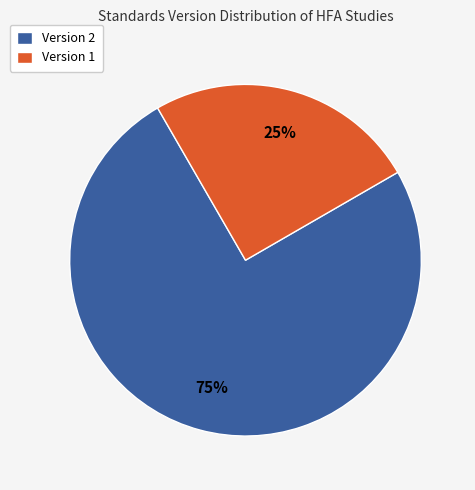

Rank the categories by value from lowest to highest.

Version 1, Version 2